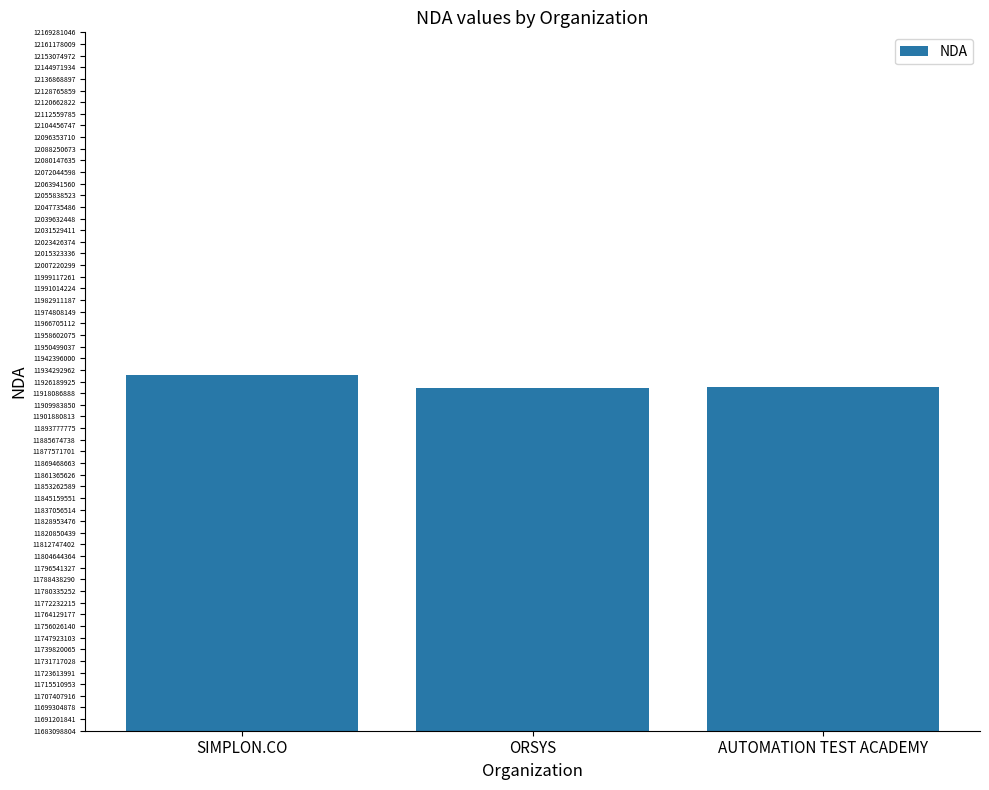

How many values are below 11922675492?

1